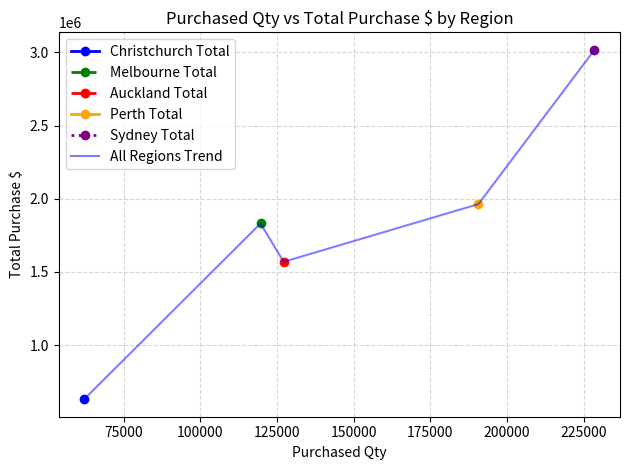

Does the chart have visible grid lines?

Yes